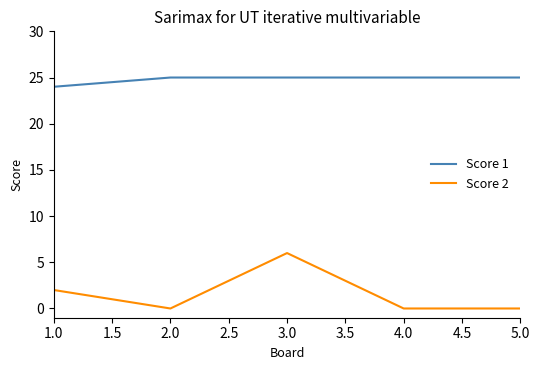

At 1.0, list the series in order from largest to smallest.

Score 1, Score 2